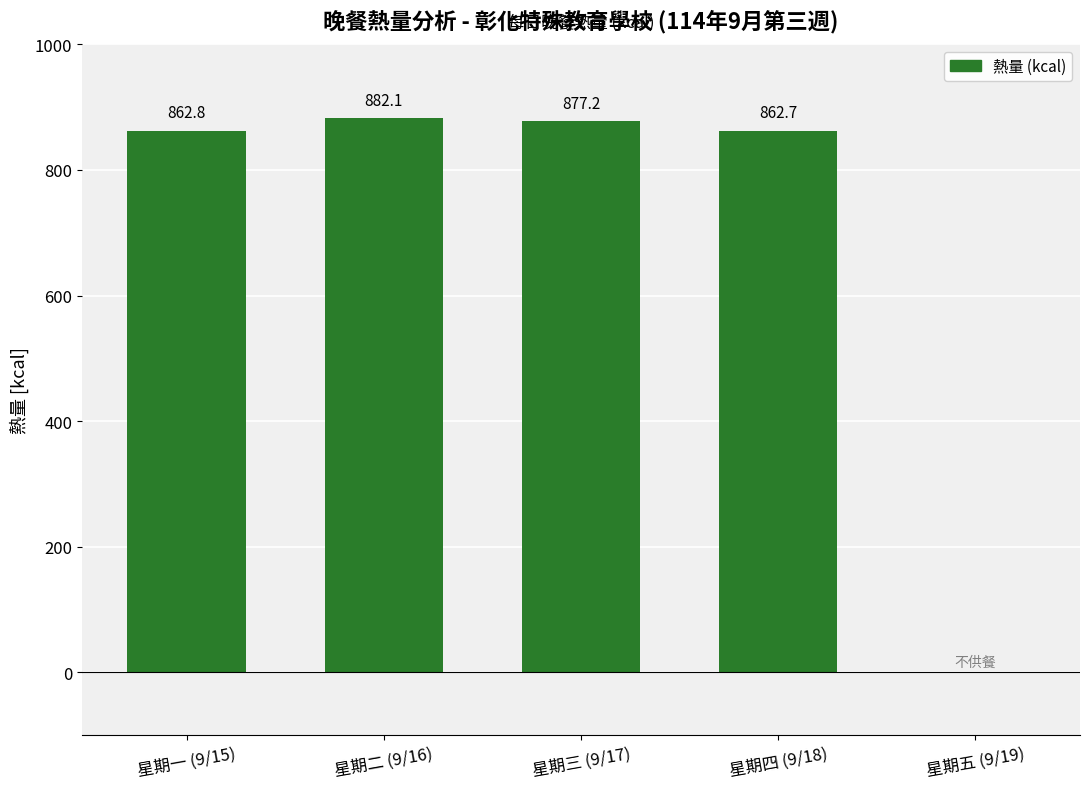

The value at 星期五 (9/19) is 0.0. True or false?

True